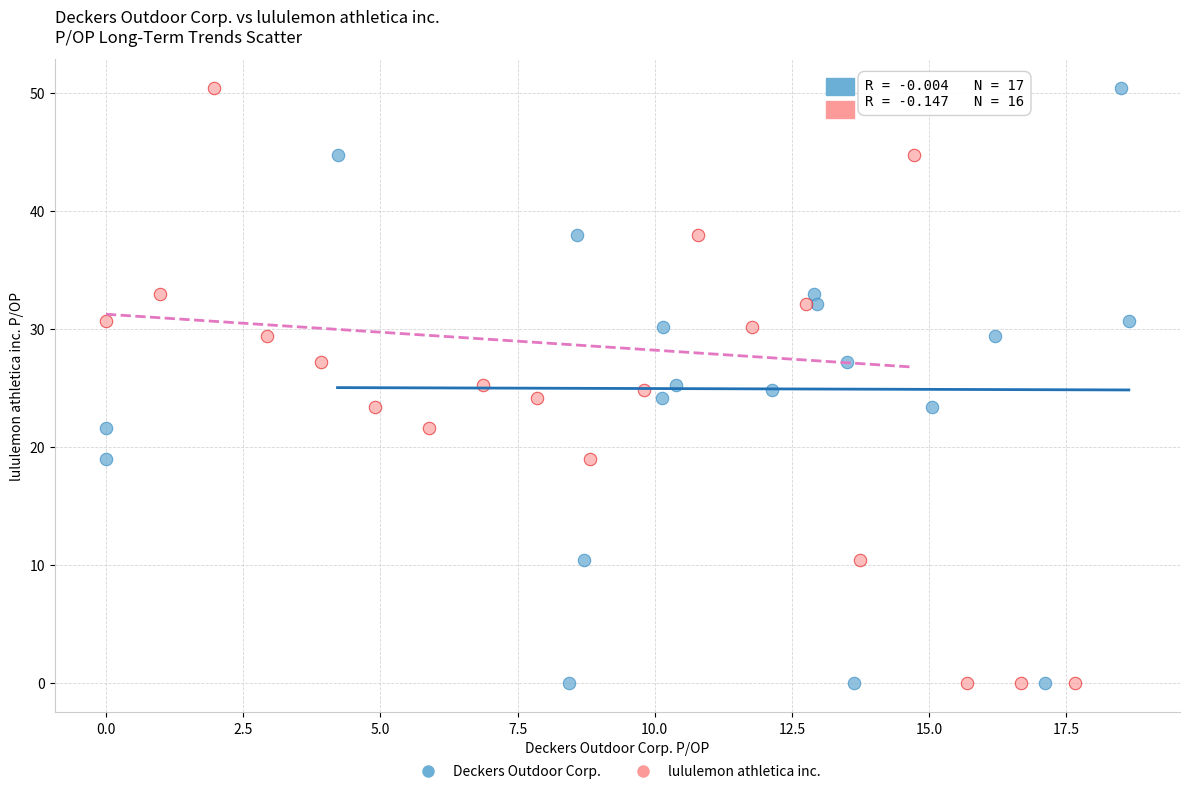

What are all the series names shown in the legend?

Deckers Outdoor Corp., lululemon athletica inc.